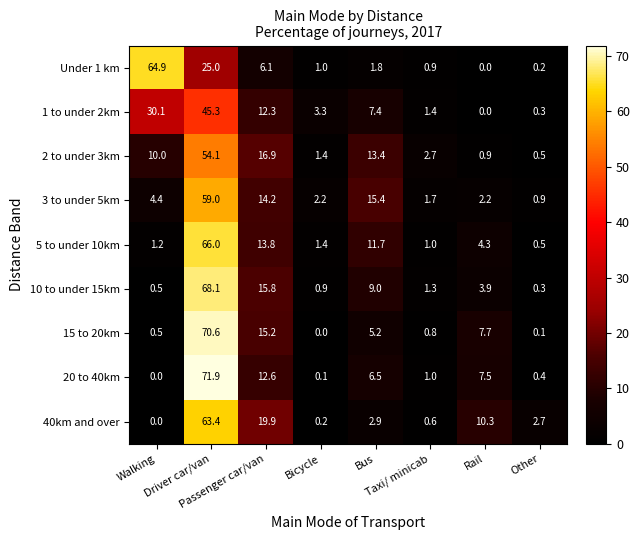

At how many categories does at least one series exceed 4?

5